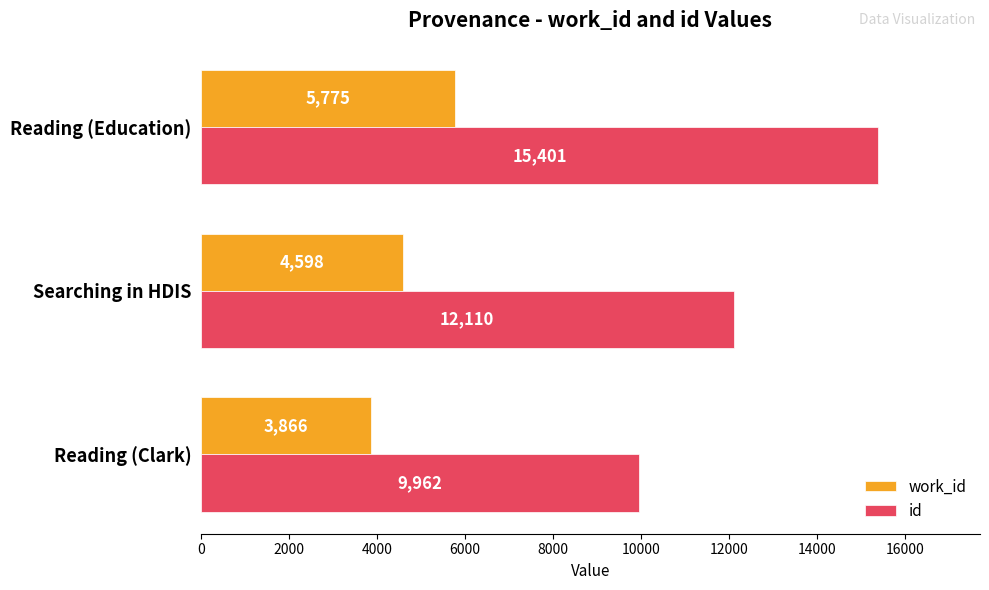

Where is work_id nearest to the value 4820?

Searching in HDIS